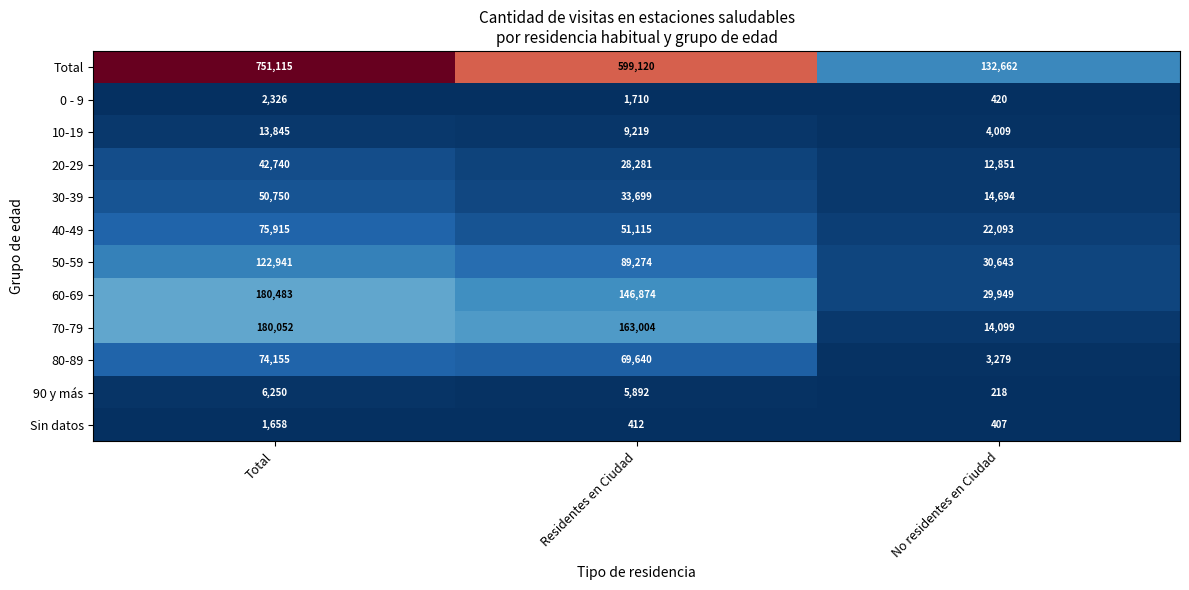

Rank the series by their maximum value, from lowest to highest.

Sin datos, 0 - 9, 90 y más, 10-19, 20-29, 30-39, 80-89, 40-49, 50-59, 70-79, 60-69, Total